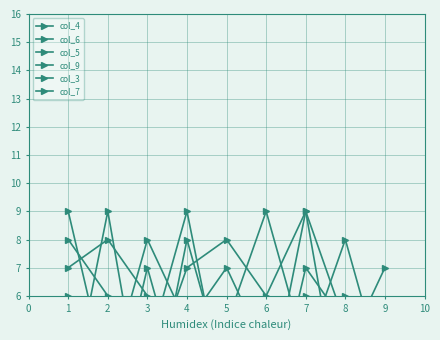

Rank the categories by col_7 value from lowest to highest.

9, 7, 2, 6, 4, 8, 5, 3, 1